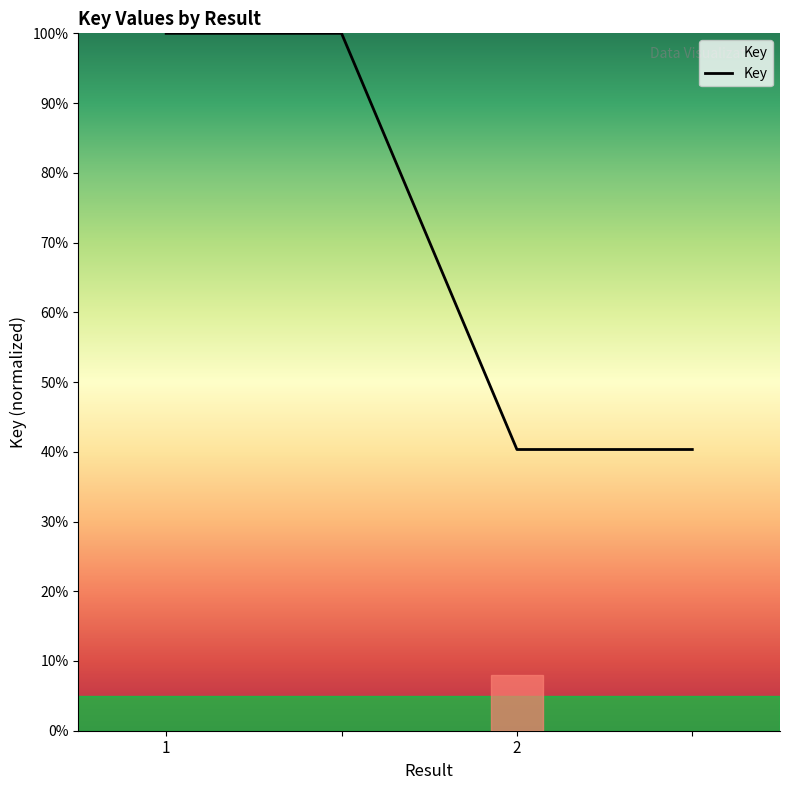

Count the number of categories in the chart.

4